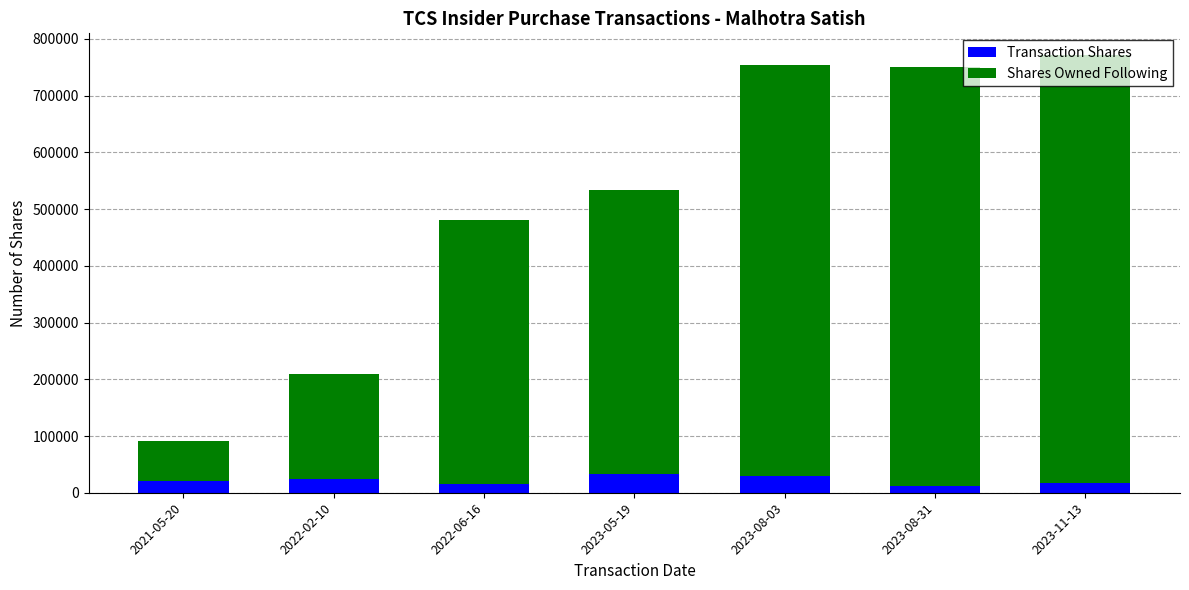

What is the maximum value for Transaction Shares?

33500